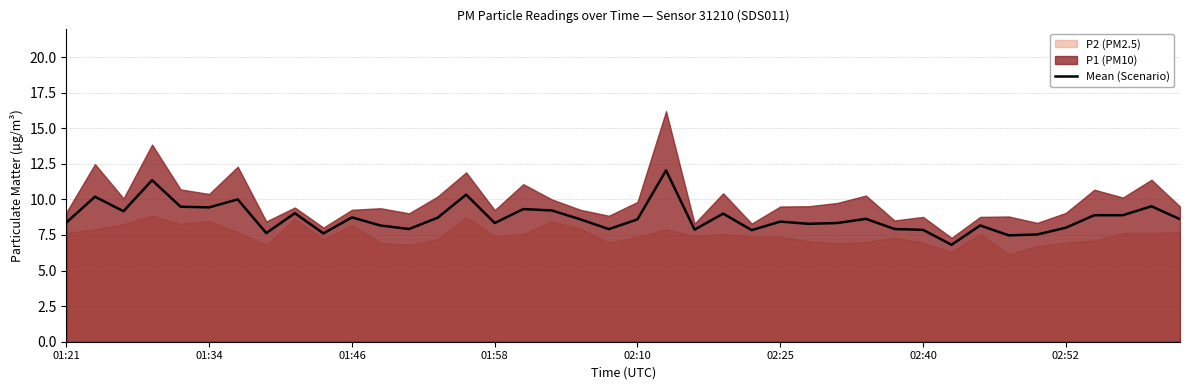

Reading left to right, what are all the values shown in this chart?

8.4	10.2	9.2	11.3	9.5	9.4	10.0	7.6	9.0	7.6	8.7	8.2	7.9	8.7	10.3	8.3	9.3	9.2	8.6	7.9	8.6	12.0	7.9	9.0	7.8	8.4	8.3	8.3	8.6	7.9	7.9	6.8	8.2	7.5	7.5	8.0	8.9	8.9	9.5	8.6